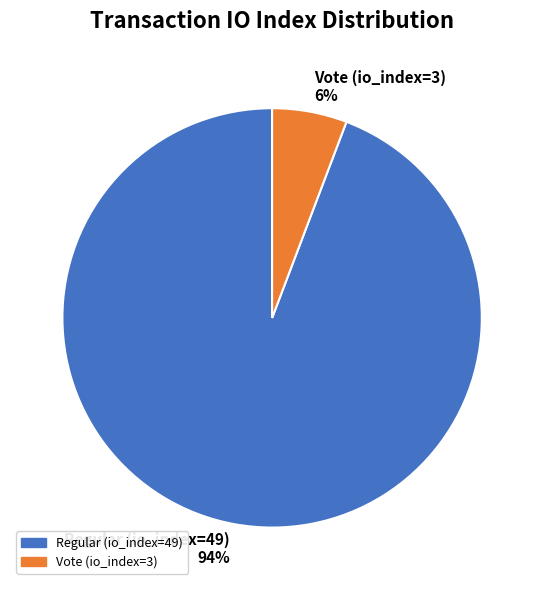

To the nearest percent, what portion does Regular (io_index=49) represent?

94%